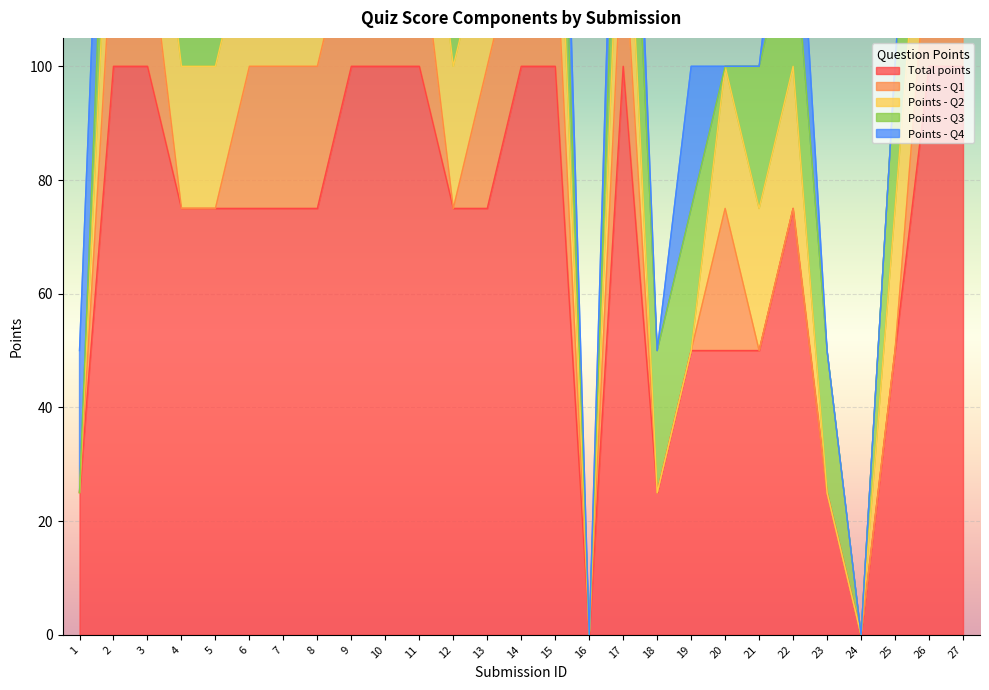

True or false: Points - Q3 and Points - Q4 intersect in this chart.

False